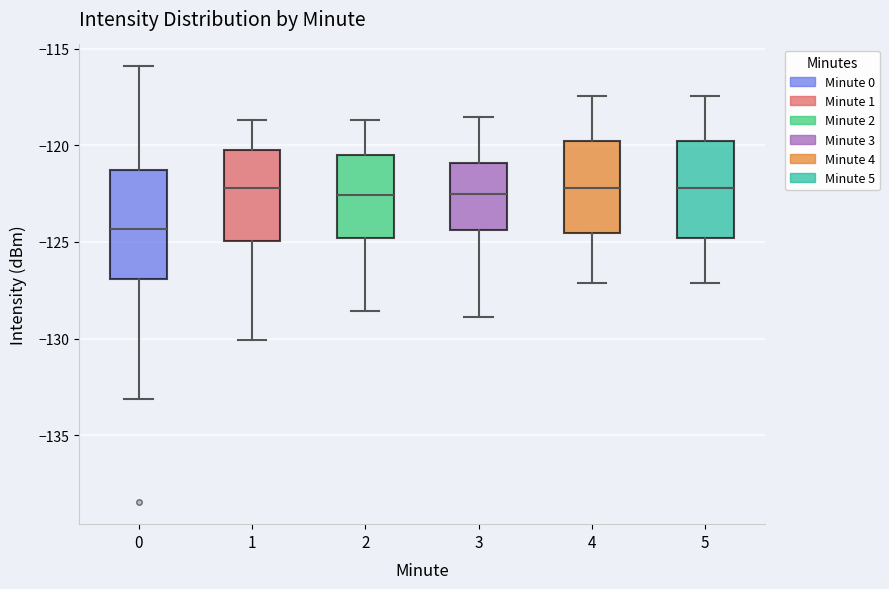

Reading left to right, transcribe this box plot: for each box, give where its median line is, the range the box spans, and where its two whiskers end, as read against the y-axis. The values are not printed on the chart, so give them approximately, as read against the axis.

0: median -124.5, box -127.0 to -121.5, whiskers -133.0 to -116.0
1: median -122.0, box -125.0 to -120.5, whiskers -130.0 to -118.5
2: median -122.5, box -125.0 to -120.5, whiskers -128.5 to -118.5
3: median -122.5, box -124.5 to -121.0, whiskers -129.0 to -118.5
4: median -122.0, box -124.5 to -120.0, whiskers -127.0 to -117.5
5: median -122.0, box -125.0 to -120.0, whiskers -127.0 to -117.5